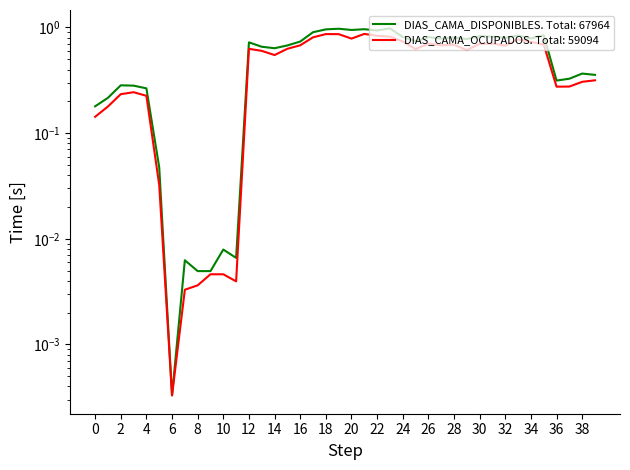

Which has a higher value, 21 or 18?

21